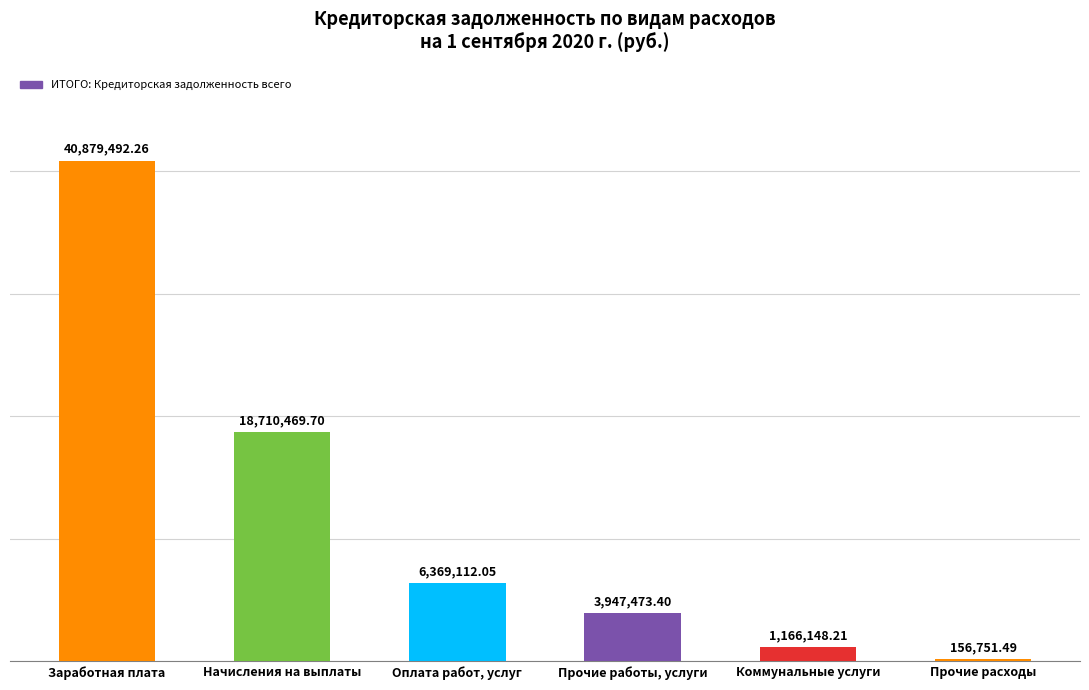

What is the greatest value displayed?

40879492.3